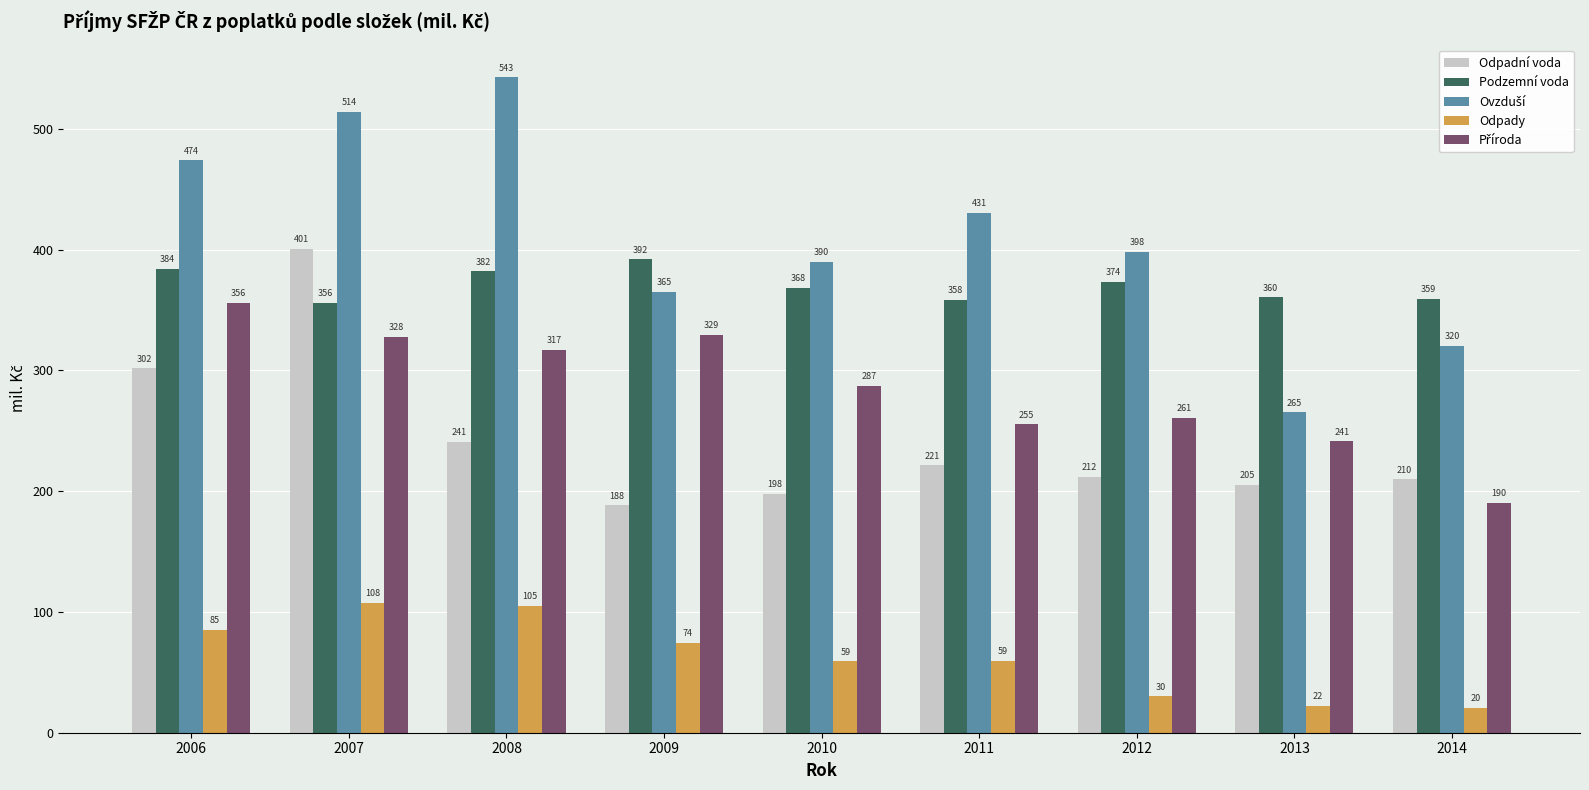

At which category is the sum across all series the highest?

2007